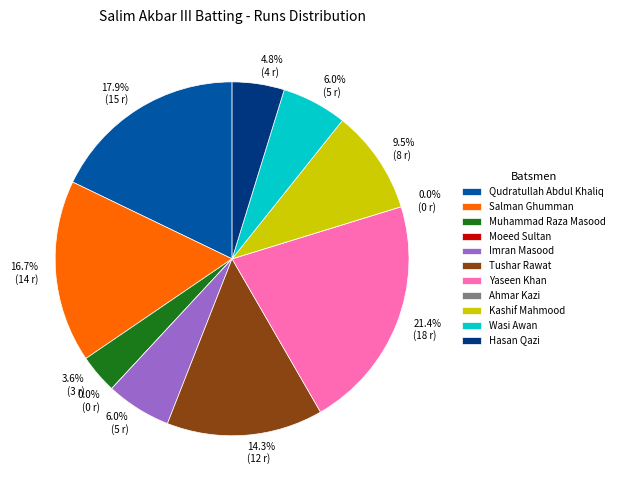

Count the number of slices in the pie.

11